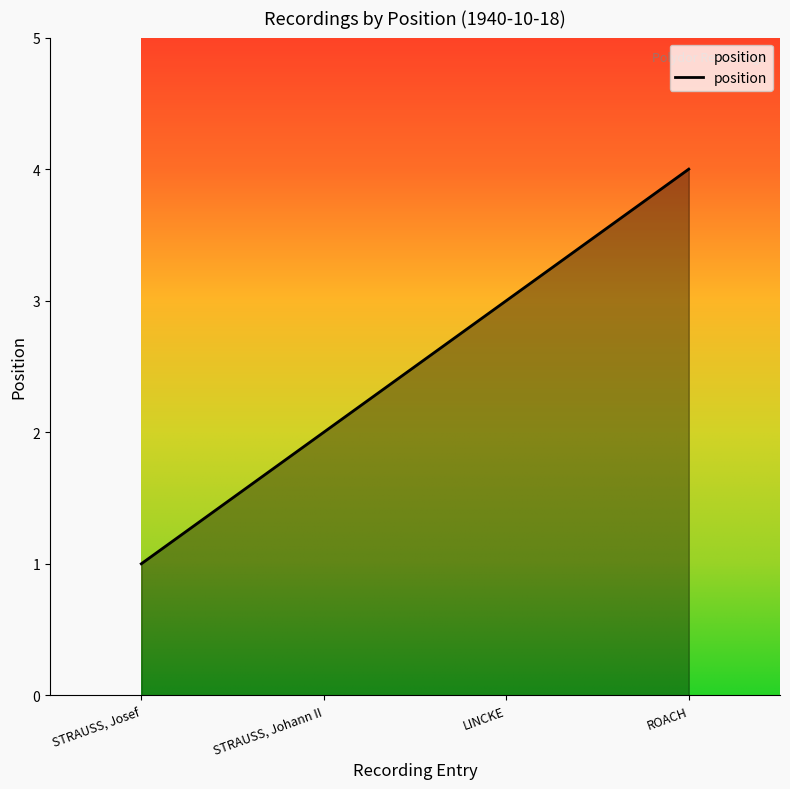

What is the change in value from LINCKE to ROACH?

+1